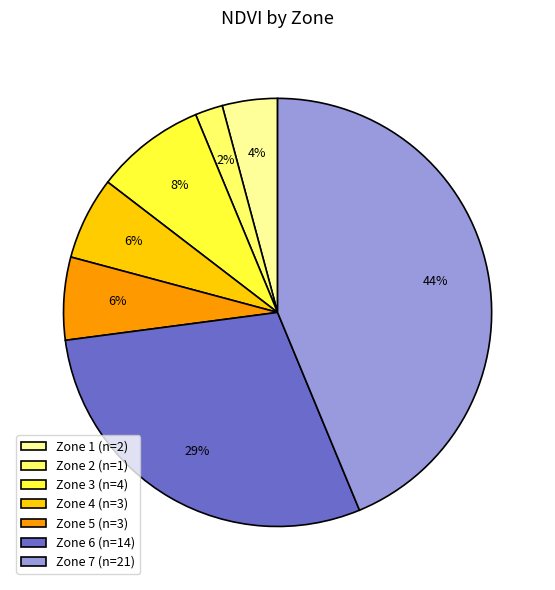

What is the largest slice in the pie chart?

Zone 7